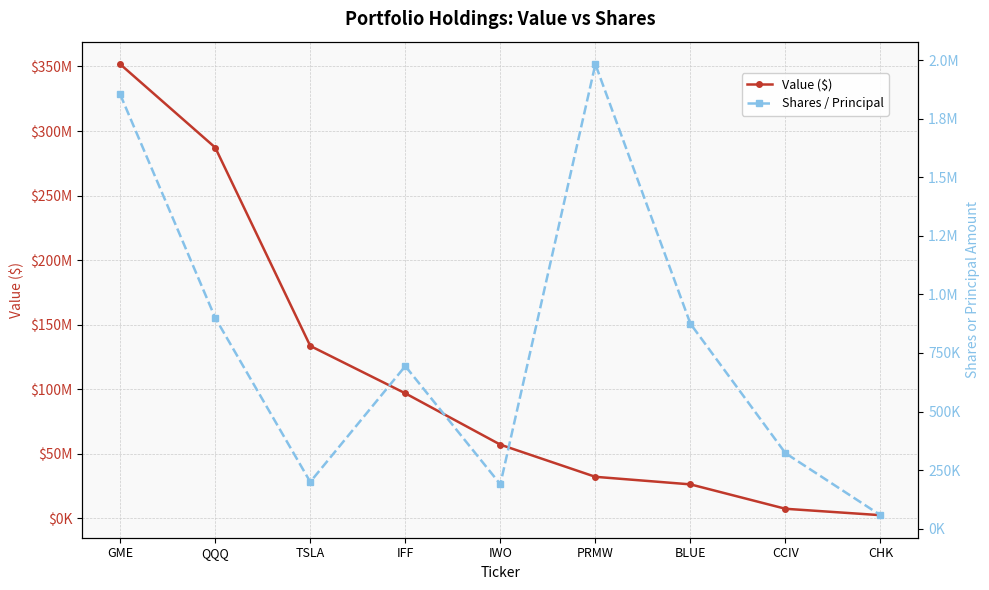

Is the value of Shares / Principal at CHK greater than the value of Value ($) at GME?

No